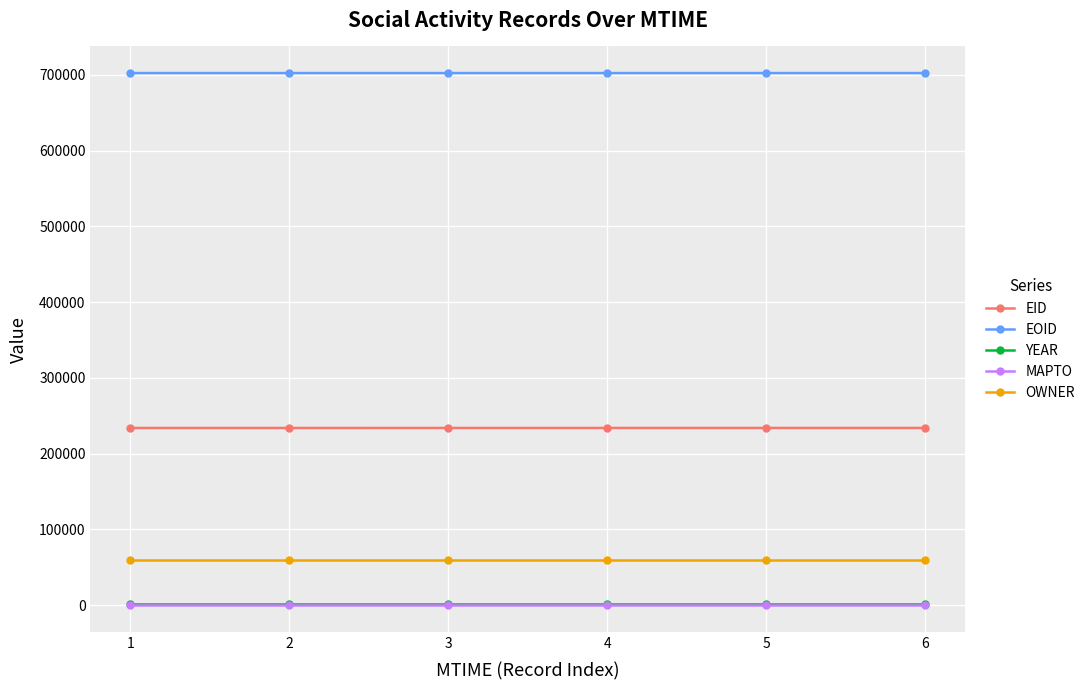

What is the value of the YEAR point at the 1st from the left?

2011